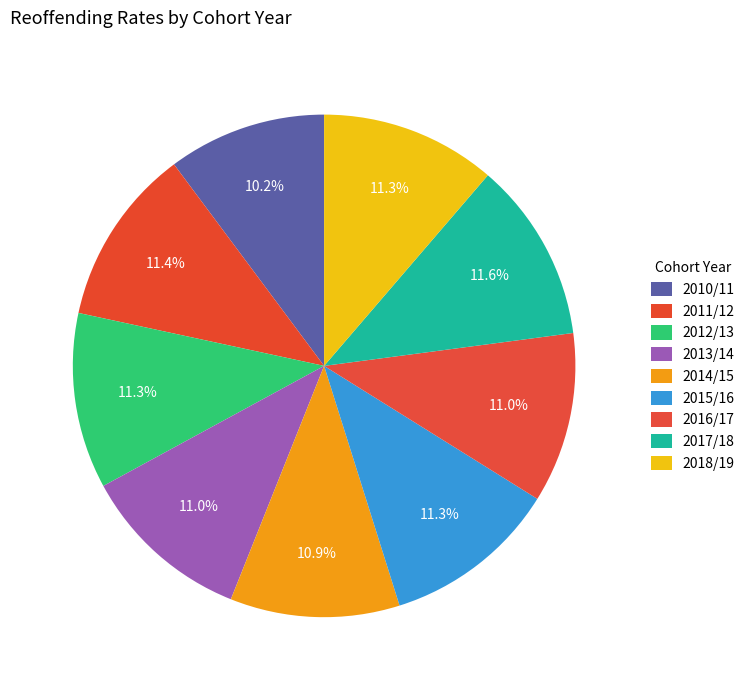

To the nearest percent, what portion does 2012/13 represent?

11%